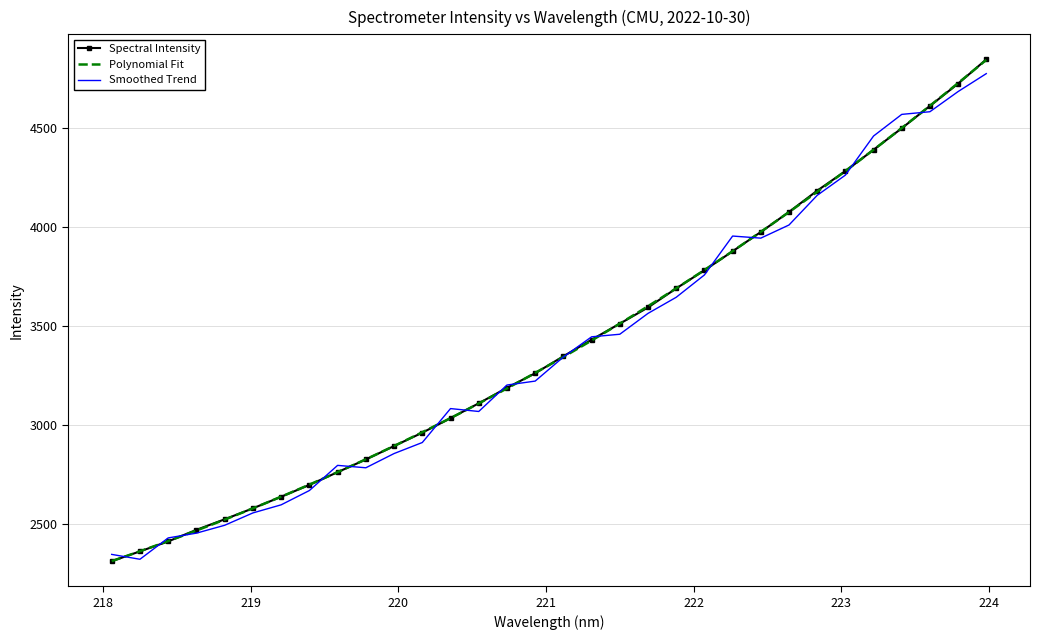

Read the value at 17.

3431.6